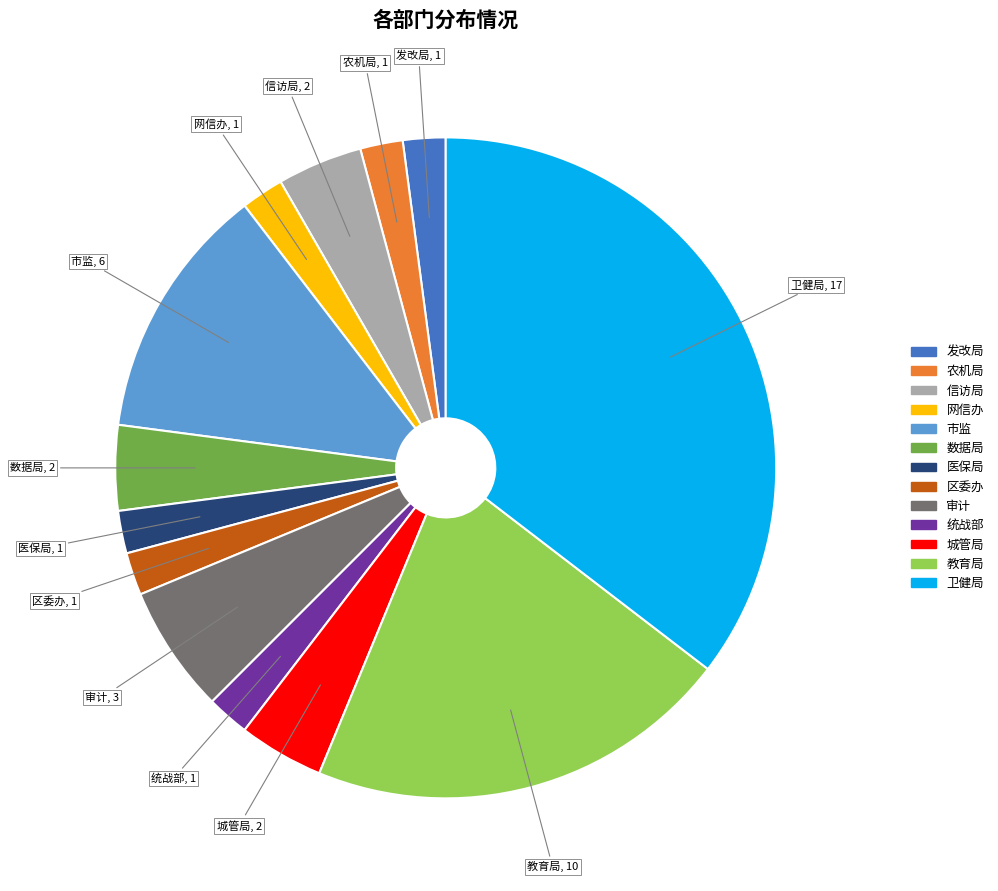

Is the sum of 网信办 and 城管局 greater than half?

No